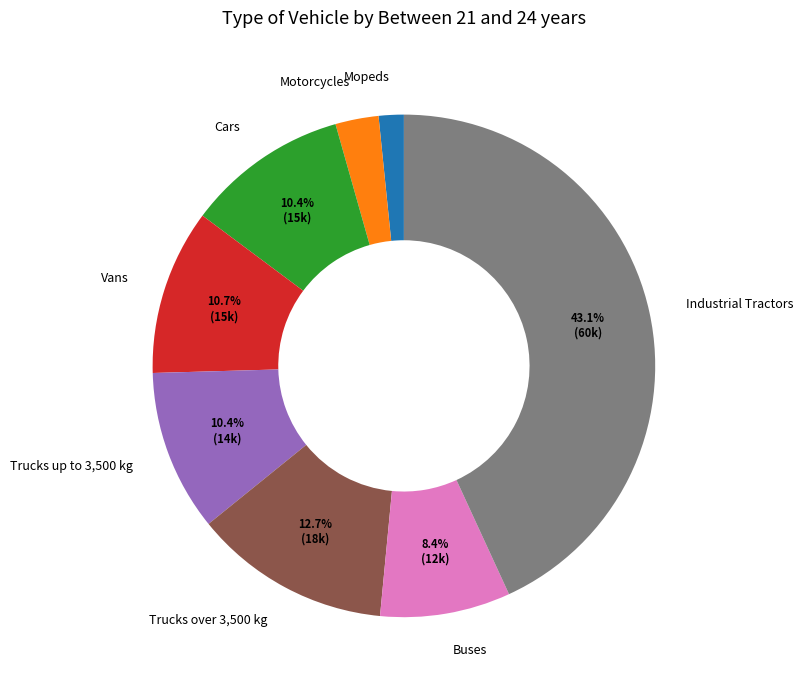

Which slice is the largest?

Industrial Tractors